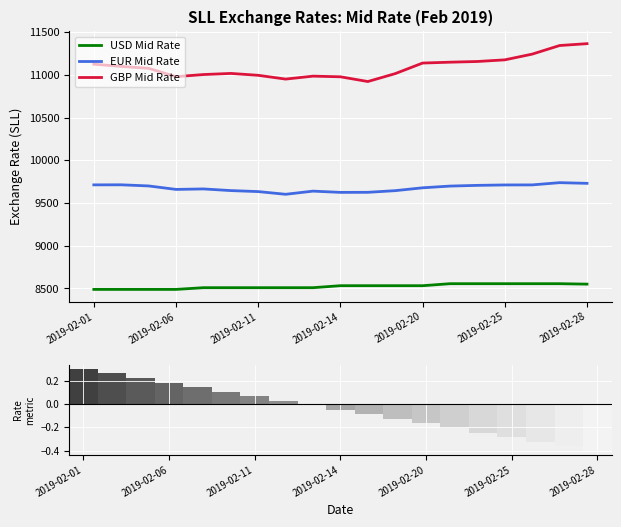

How many distinct data groups are displayed?

3